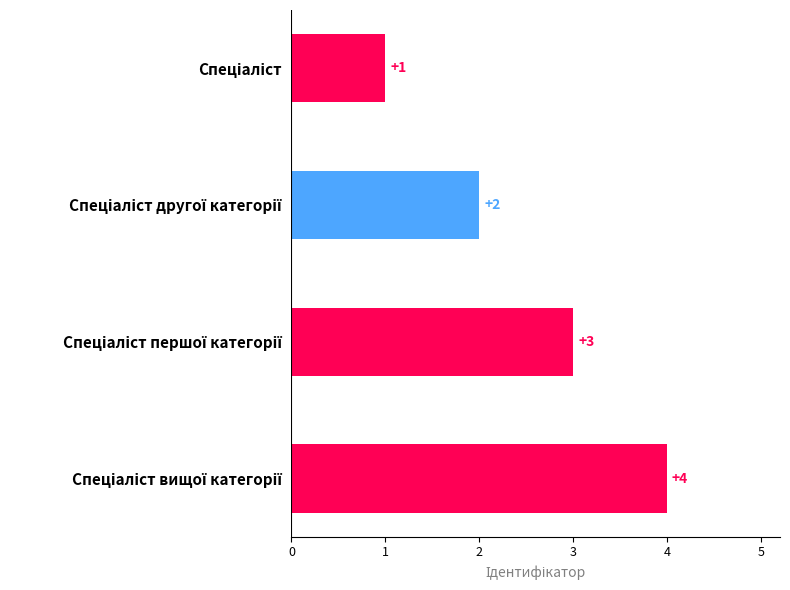

How many values are below 3?

2